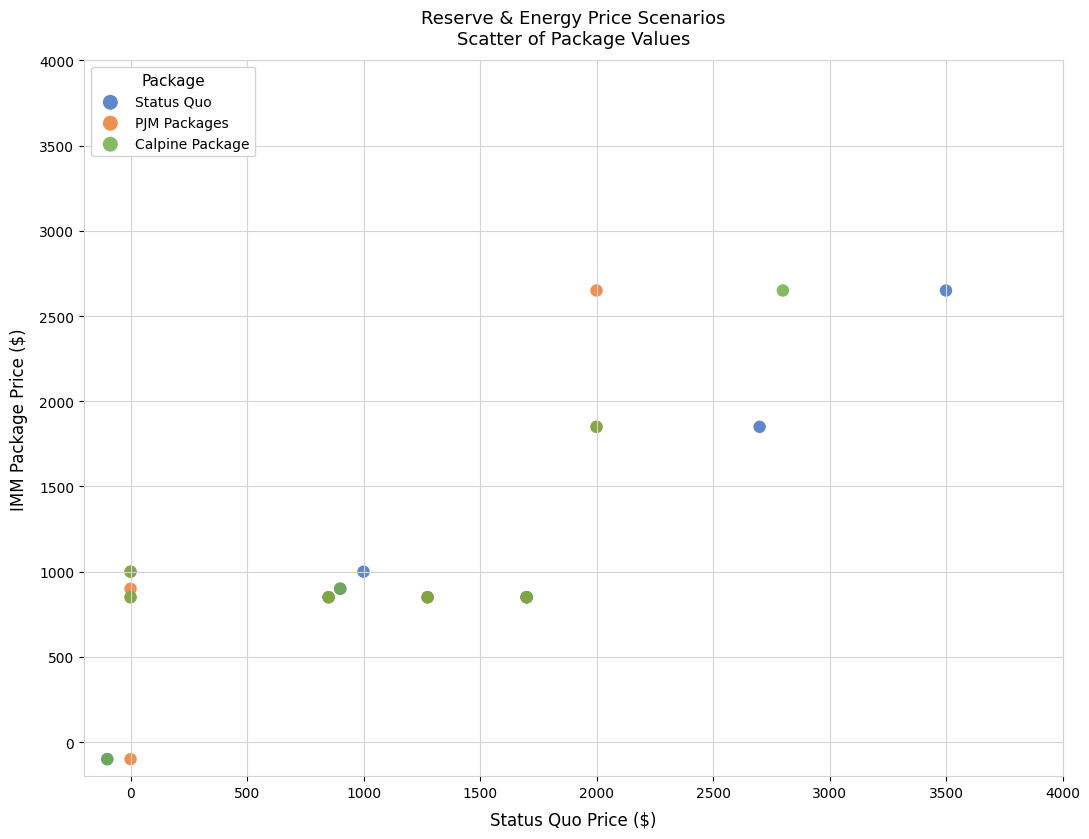

What are all the series names shown in the legend?

Status Quo, PJM Packages, Calpine Package